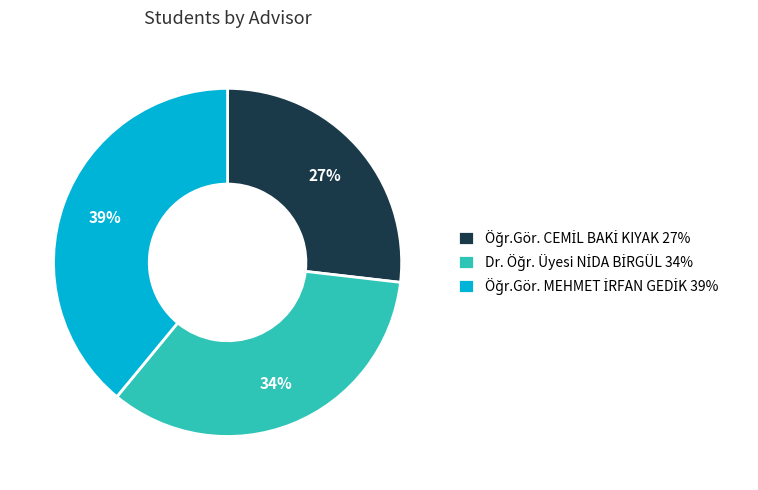

To the nearest percent, what is the difference between the largest and smallest slice percentages?

12%